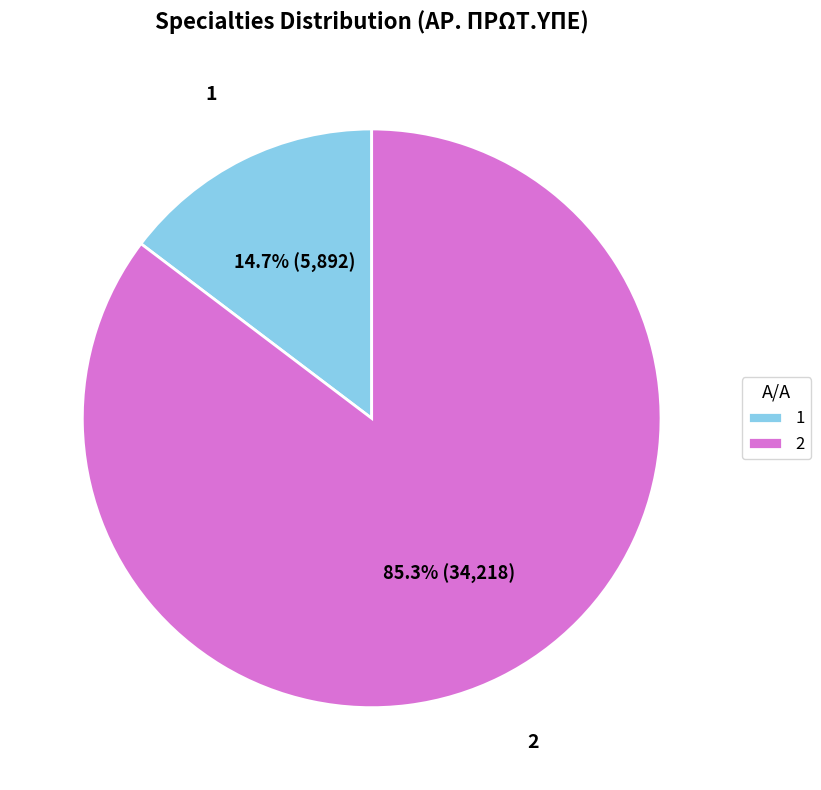

To the nearest percent, what portion does 1 represent?

15%